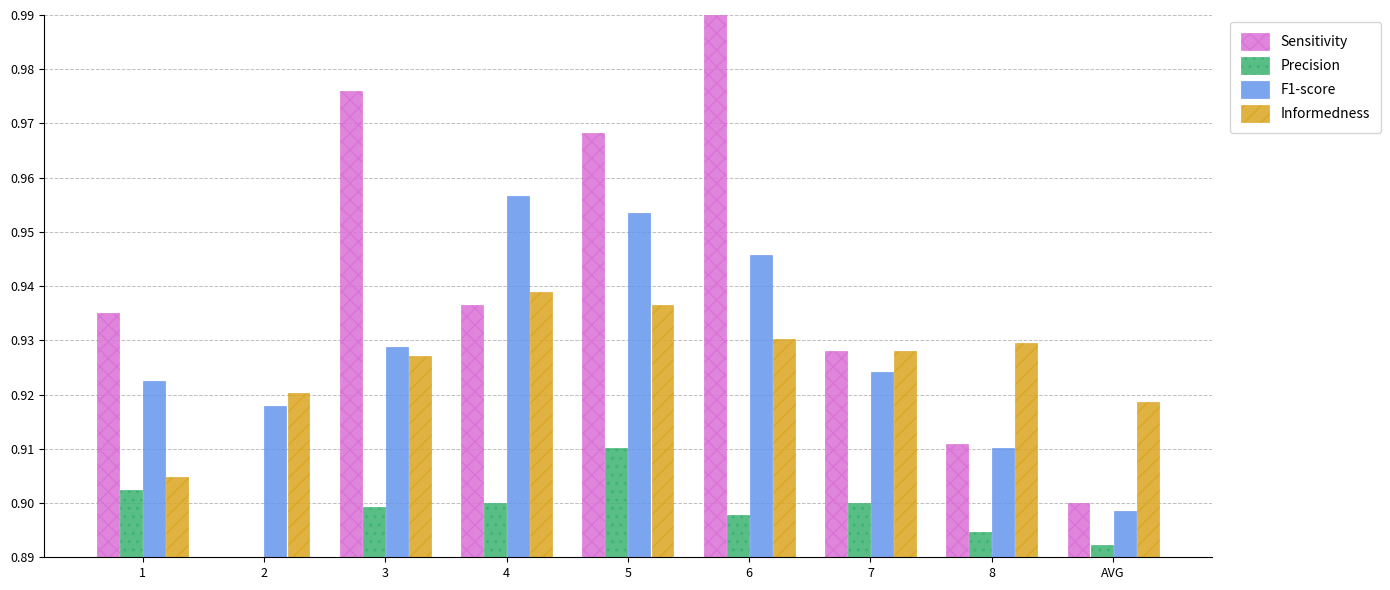

How many bars are there in each group?

4